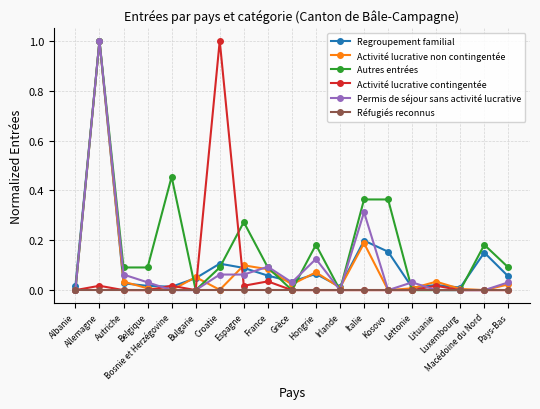

What is the highest value of the Activité lucrative contingentée series?

1.0